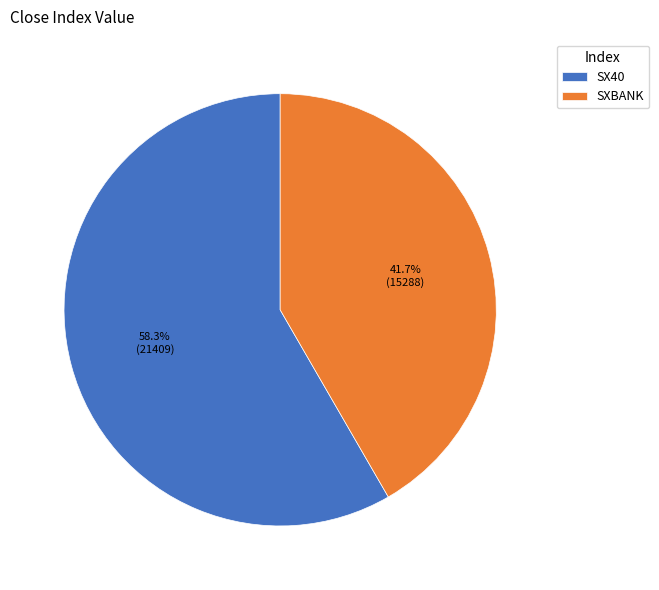

Which slice represents more than half of the pie?

SX40